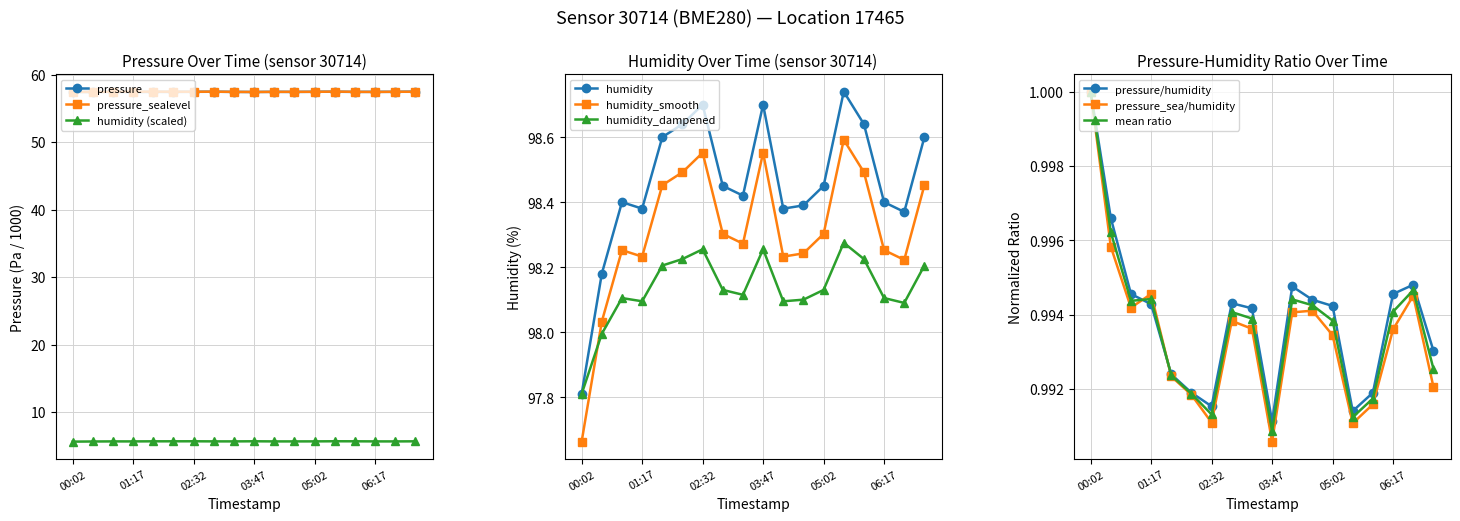

The humidity (scaled) series shows 8.1 at 01:17. True or false?

False